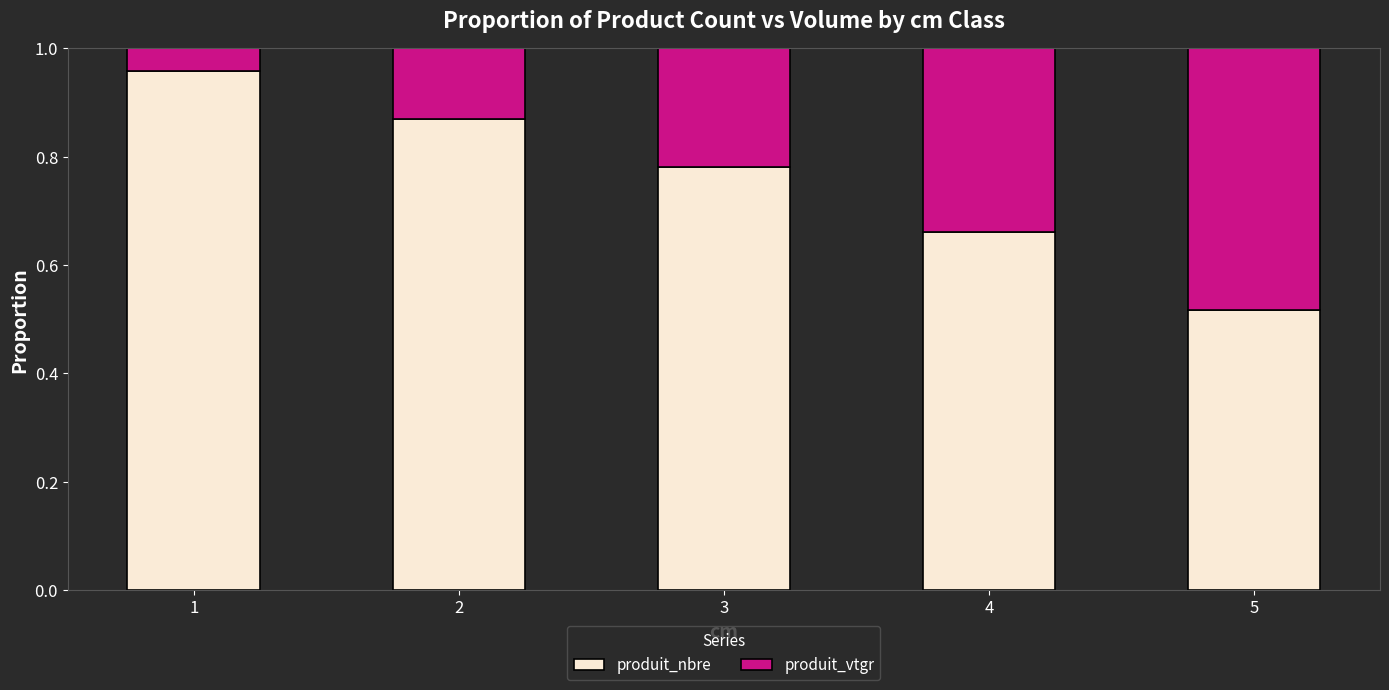

Are the bars grouped side by side (vs. stacked)?

No